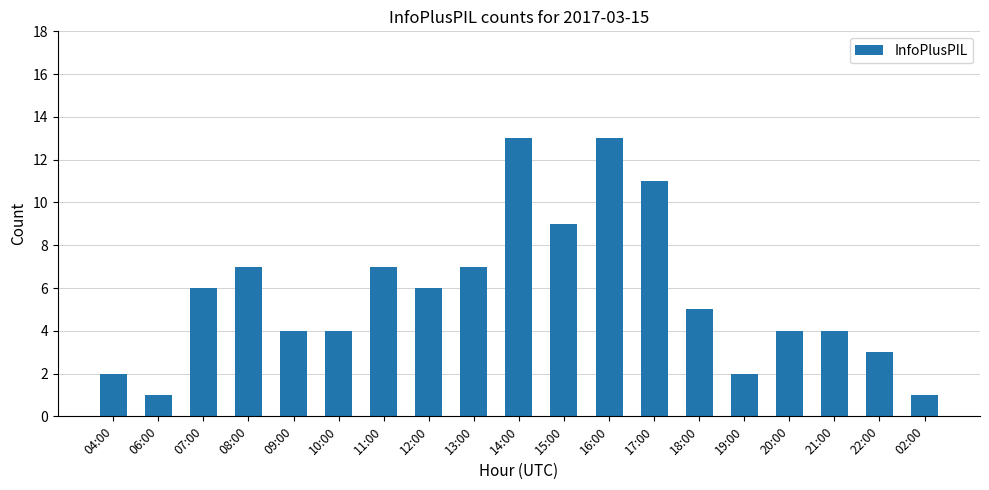

What is the average value?

6